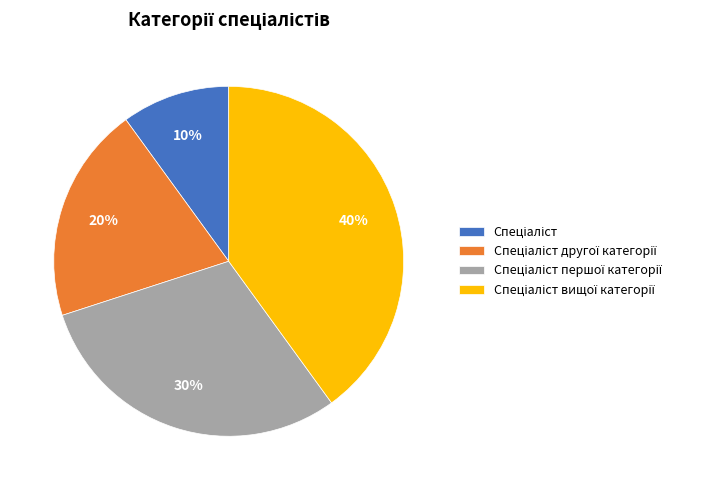

Does any single category account for the majority?

No